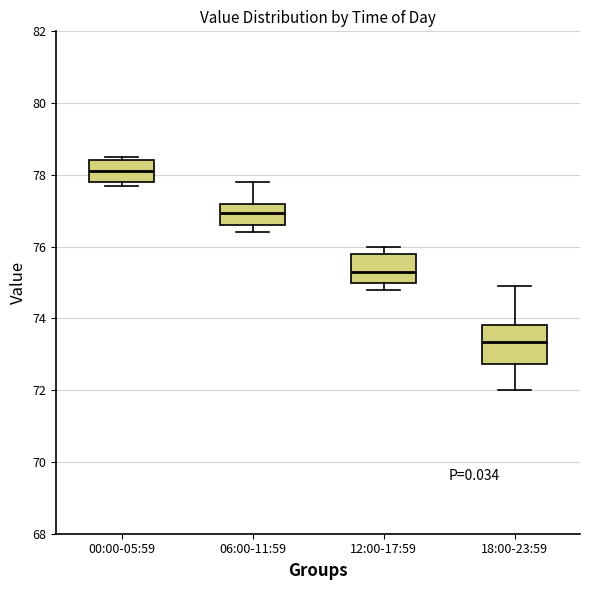

Comparing the boxes themselves (not the whiskers), which one is the tallest?

18:00-23:59